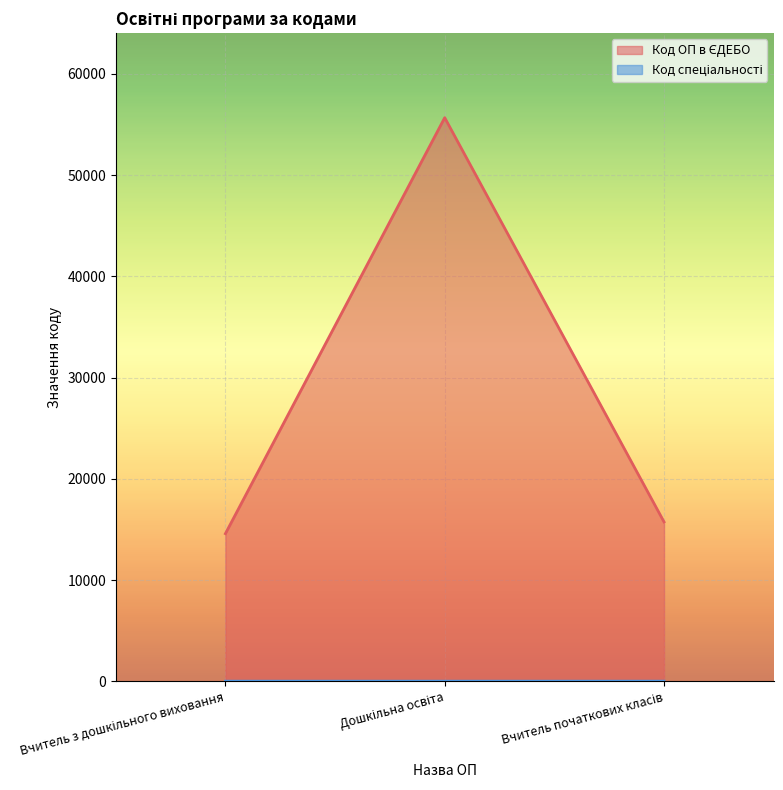

What is the value of the Код спеціальності point at the 3rd from the left?

13